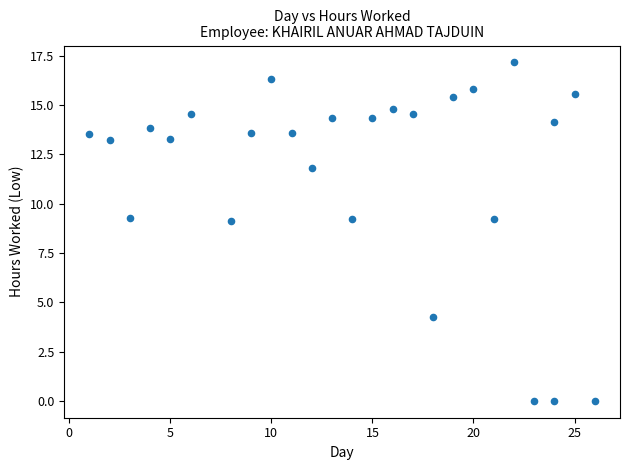

What is the range of X values (max minus min)?

25.0